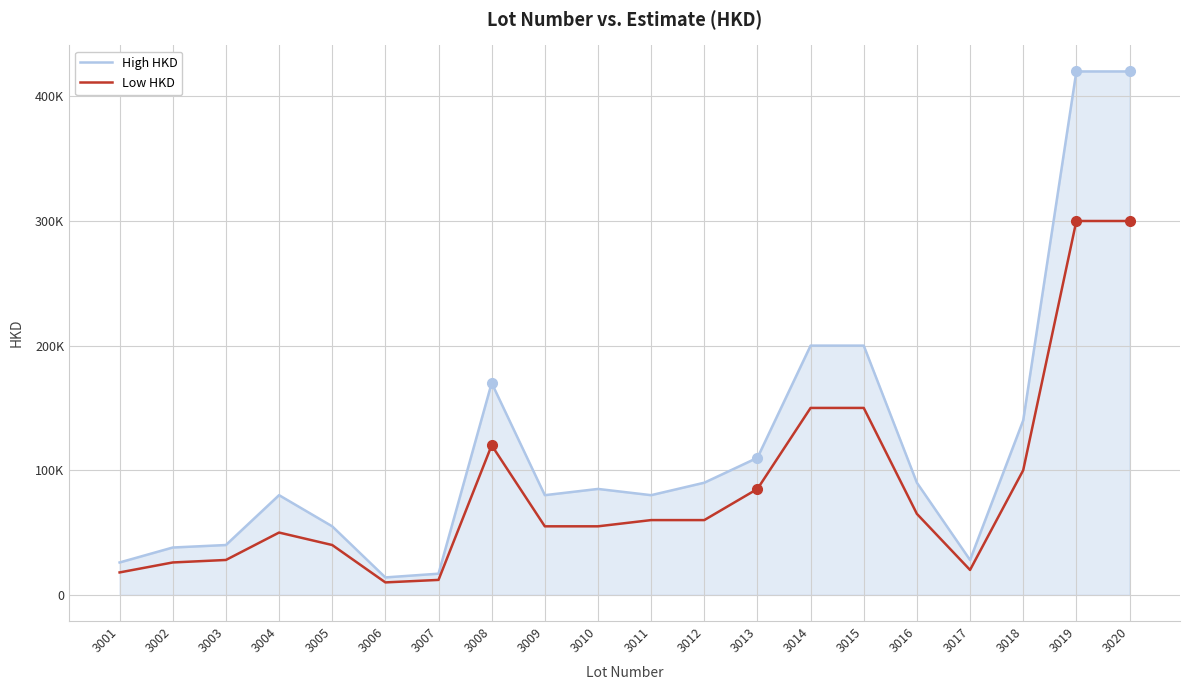

Between 3011 and 3015, which series saw the biggest shift?

High HKD